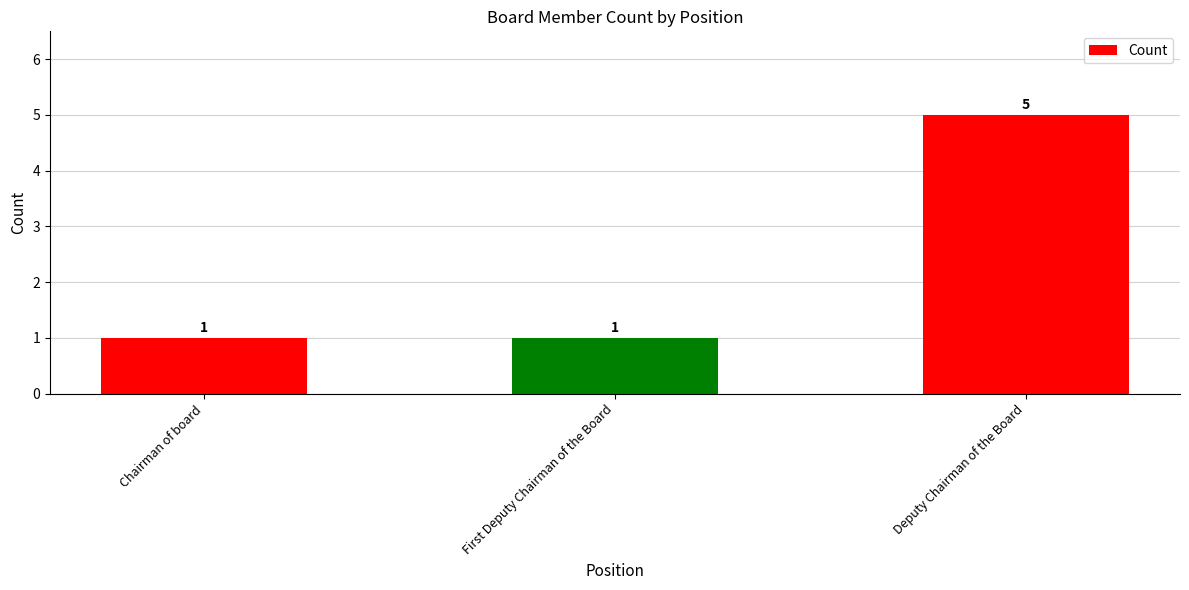

True or false: the data shows 1 at First Deputy Chairman of the Board.

True